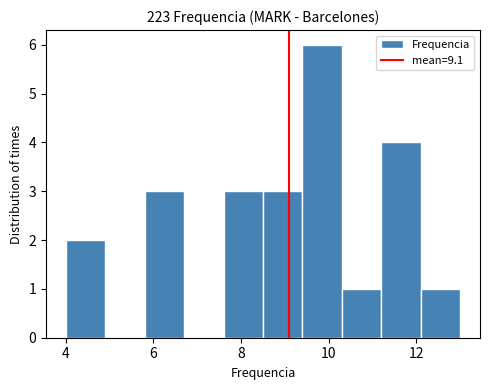

Reading left to right, list every bar in this chart as the range it spans on the x-axis followed by its height. Neither the bar edges nor the heights are printed on the chart, so give them approximately, as read against the axes.

4.0 to 4.9: 2
4.9 to 5.8: 0
5.8 to 6.7: 3
6.7 to 7.6: 0
7.6 to 8.5: 3
8.5 to 9.4: 3
9.4 to 10.3: 6
10.3 to 11.2: 1
11.2 to 12.1: 4
12.1 to 13.0: 1